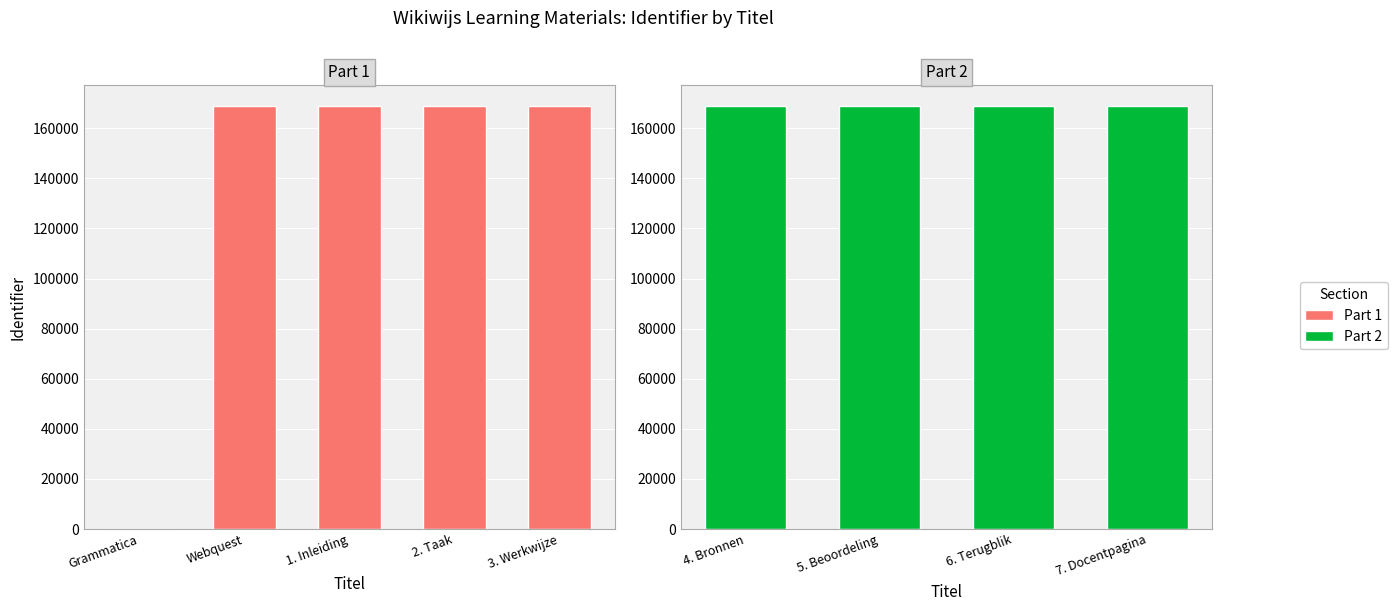

Reading right to left, what are all the values shown in this chart?

7. Docentpagina=168695	6. Terugblik=168694	5. Beoordeling=168693	4. Bronnen=168692	3. Werkwijze=168691	2. Taak=168690	1. Inleiding=168689	Webquest=168687	Grammatica=0